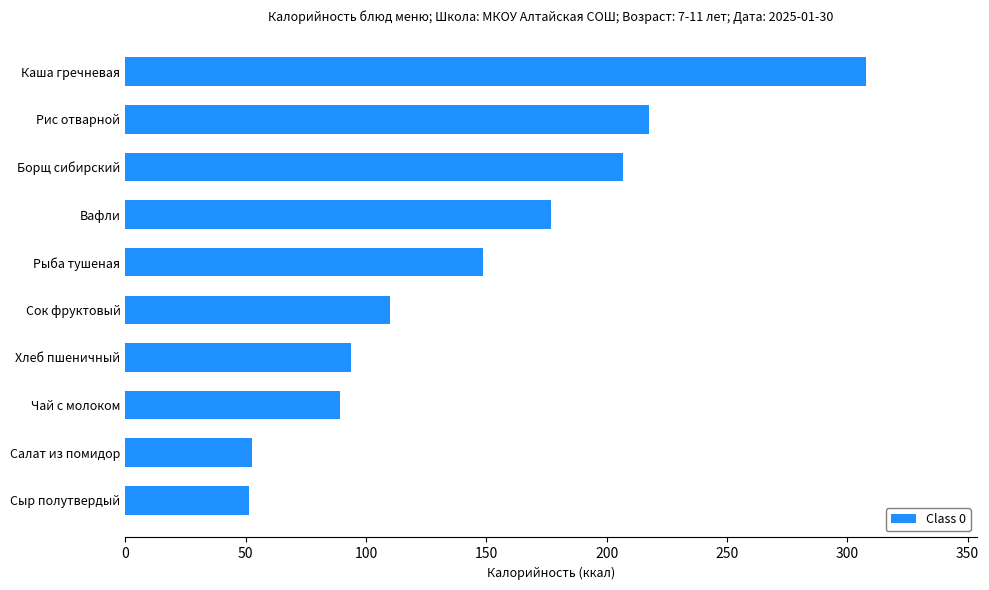

Approximately how many times larger is the value at Каша гречневая compared to Хлеб пшеничный?

3.3